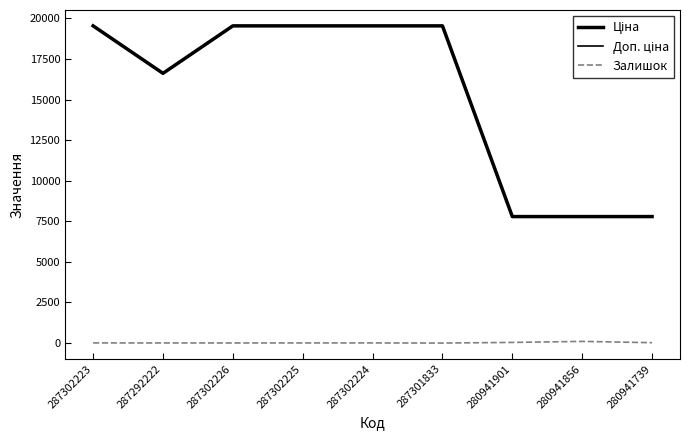

Rank the categories by Доп. ціна value from highest to lowest.

287302223, 287302226, 287302225, 287302224, 287301833, 287292222, 280941901, 280941856, 280941739